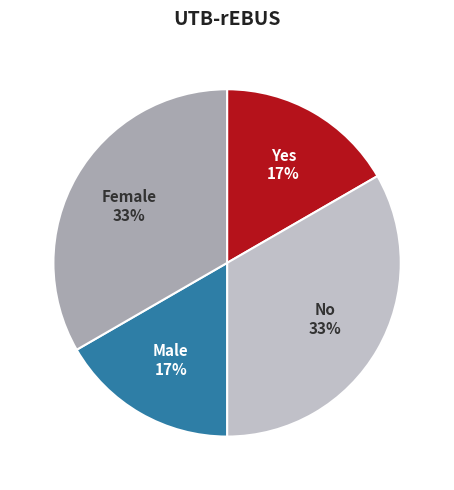

To the nearest percent, what is the average slice percentage?

25%